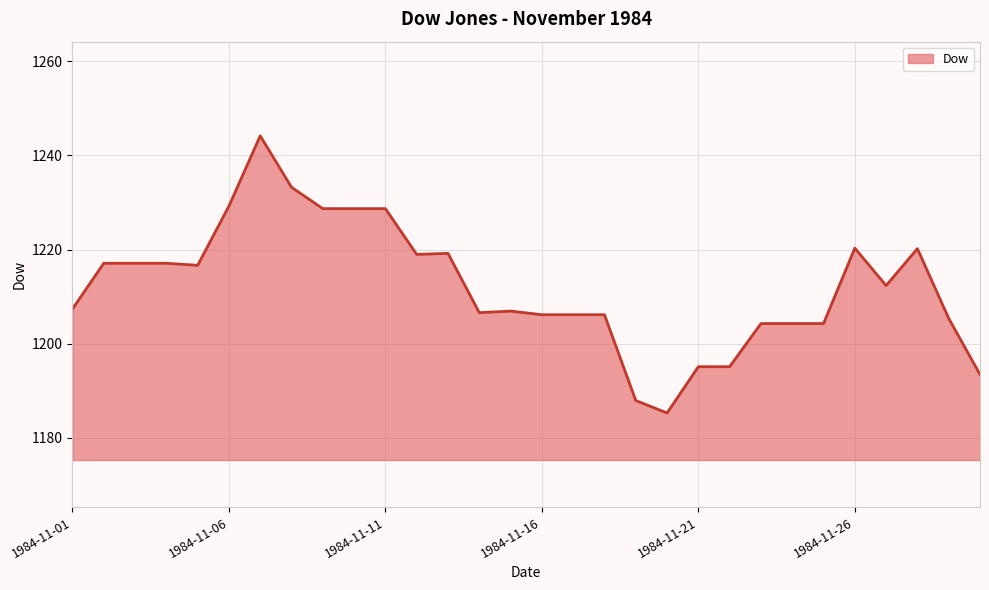

What is the difference between the maximum and minimum values?

58.9